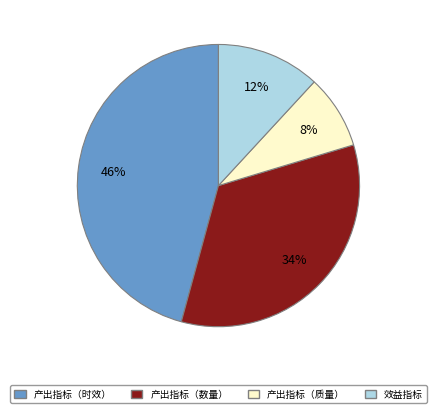

Is there a majority slice in this chart?

No